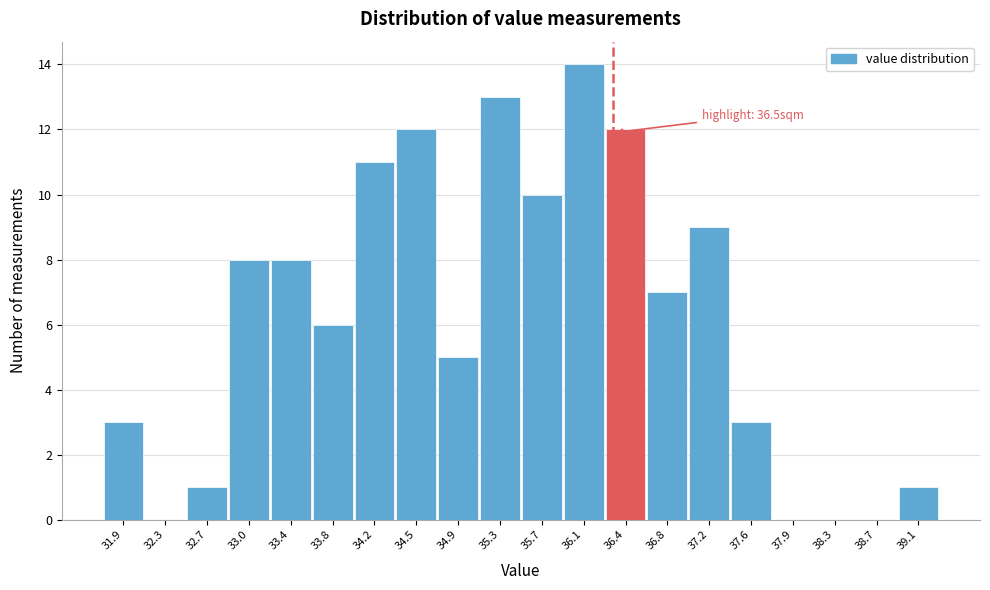

Reading left to right, list all the values displayed in this chart.

31.9=3	32.3=0	32.7=1	33.0=8	33.4=8	33.8=6	34.2=11	34.5=12	34.9=5	35.3=13	35.7=10	36.1=14	36.4=12	36.8=7	37.2=9	37.6=3	37.9=0	38.3=0	38.7=0	39.1=1